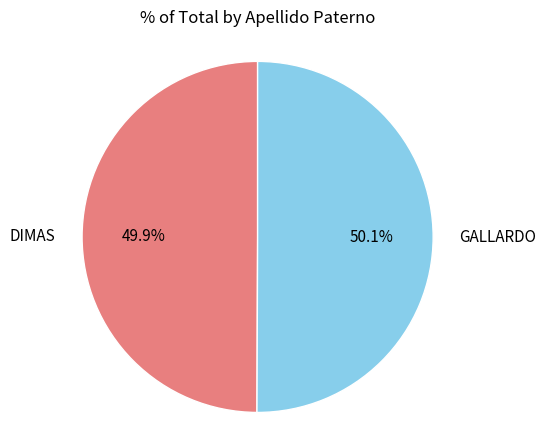

What is the ratio of the value at GALLARDO to the value at DIMAS?

1.0